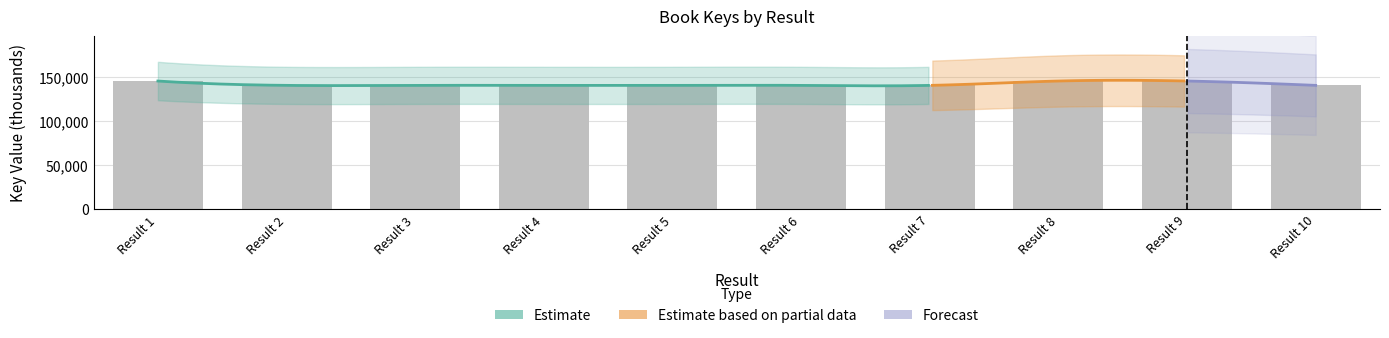

What is the value of the 9th bar from the left?

145965.6